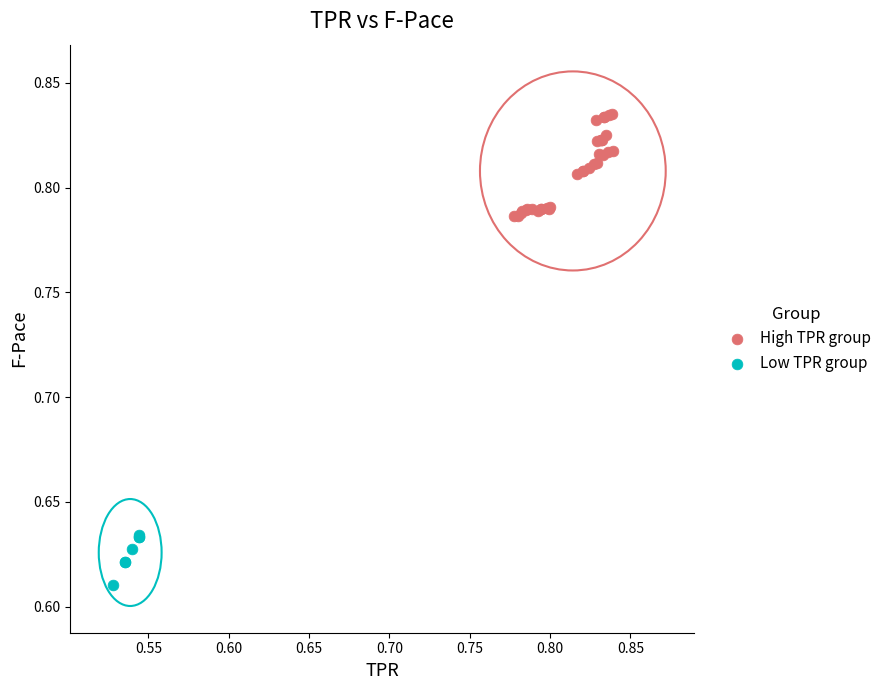

Which series reaches the maximum Y coordinate?

High TPR group